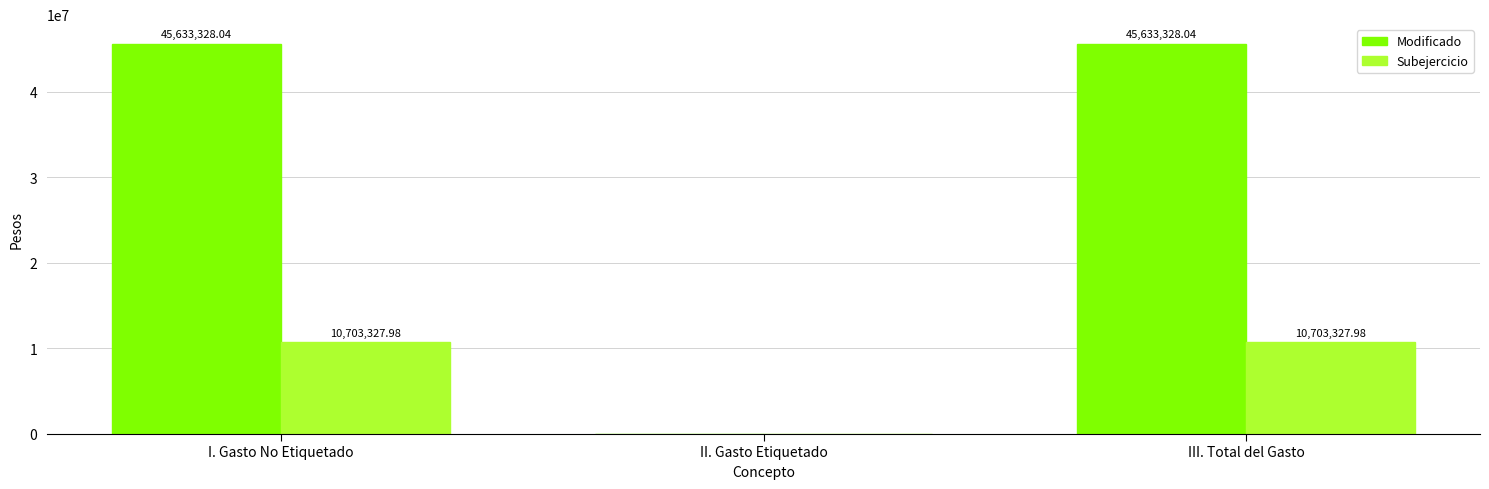

True or false: Modificado has a value of 0.0 at II. Gasto Etiquetado.

True